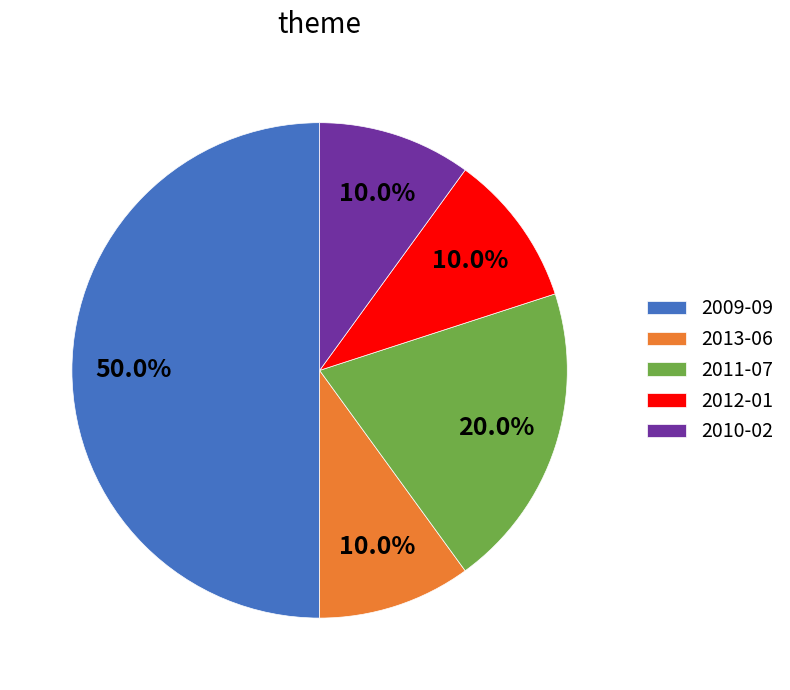

Combined, what portion of the pie is 2010-02 and 2009-09?

60.0%